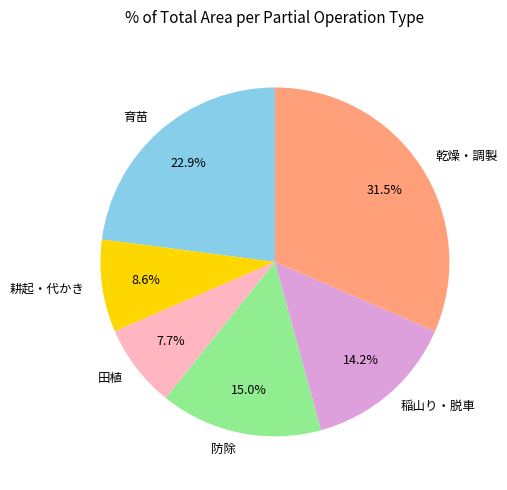

Which slice is the largest?

乾燥・調製